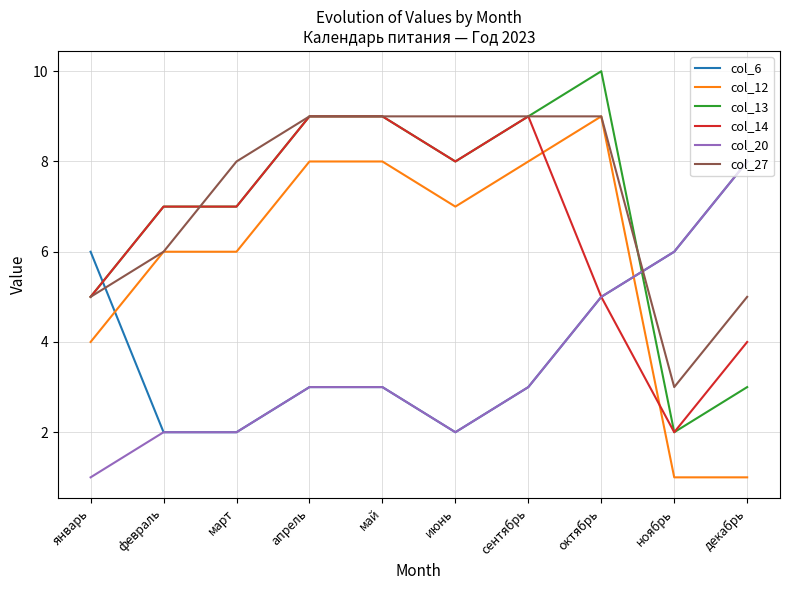

Reading left to right, extract all data points from this chart.

col_6: январь=6	февраль=2	март=2	апрель=3	май=3	июнь=2	сентябрь=3	октябрь=5	ноябрь=6	декабрь=8
col_12: январь=4	февраль=6	март=6	апрель=8	май=8	июнь=7	сентябрь=8	октябрь=9	ноябрь=1	декабрь=1
col_13: январь=5	февраль=7	март=7	апрель=9	май=9	июнь=8	сентябрь=9	октябрь=10	ноябрь=2	декабрь=3
col_14: январь=5	февраль=7	март=7	апрель=9	май=9	июнь=8	сентябрь=9	октябрь=5	ноябрь=2	декабрь=4
col_20: январь=1	февраль=2	март=2	апрель=3	май=3	июнь=2	сентябрь=3	октябрь=5	ноябрь=6	декабрь=8
col_27: январь=5	февраль=6	март=8	апрель=9	май=9	июнь=9	сентябрь=9	октябрь=9	ноябрь=3	декабрь=5